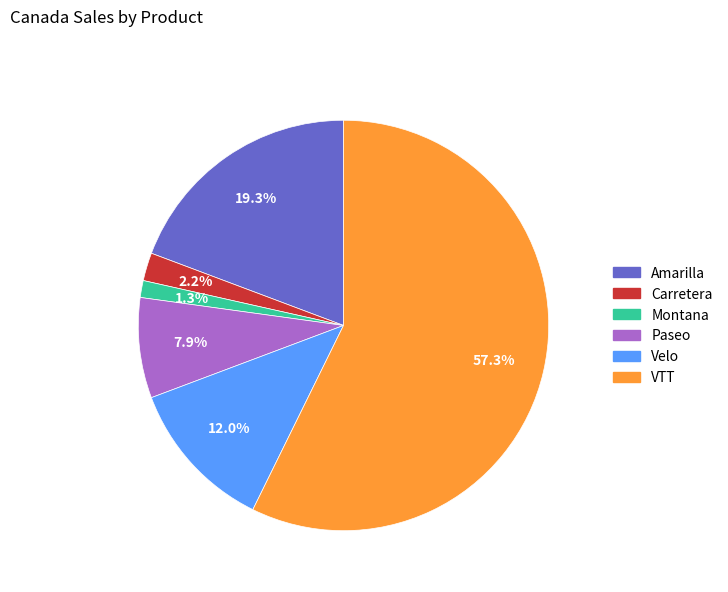

To the nearest percent, what is the difference between the largest and smallest slice percentages?

56%